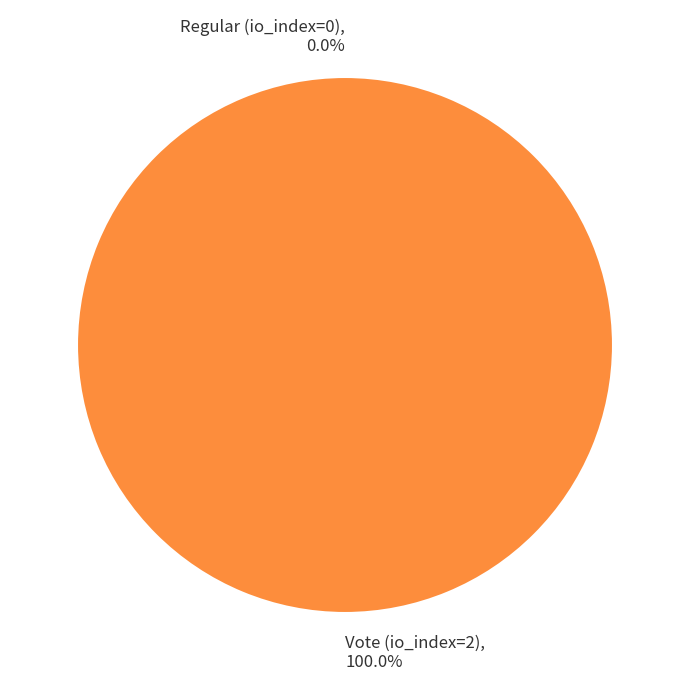

How many segments does this pie chart have?

2